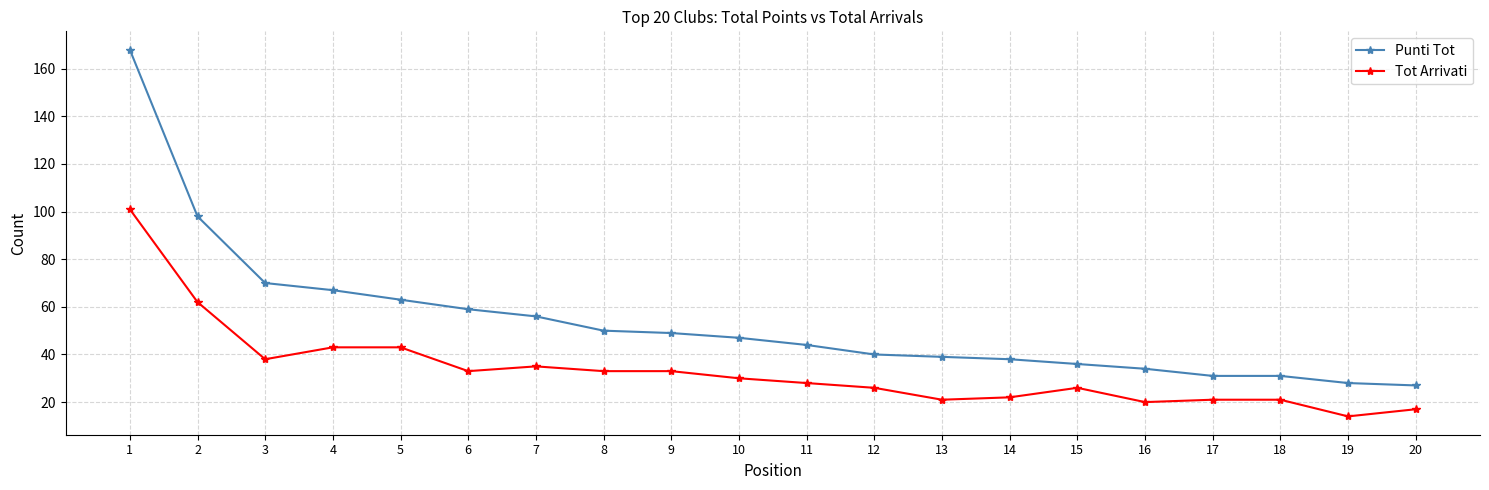

True or false: Tot Arrivati and Punti Tot cross at least once.

False